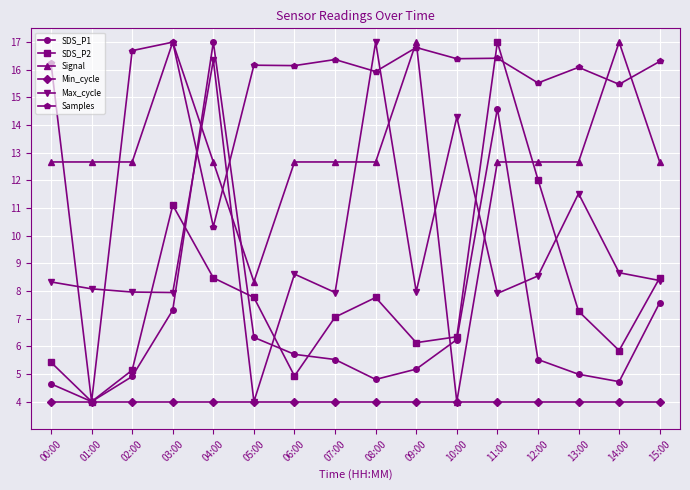

At which category does SDS_P2 reach its first local peak?

03:00